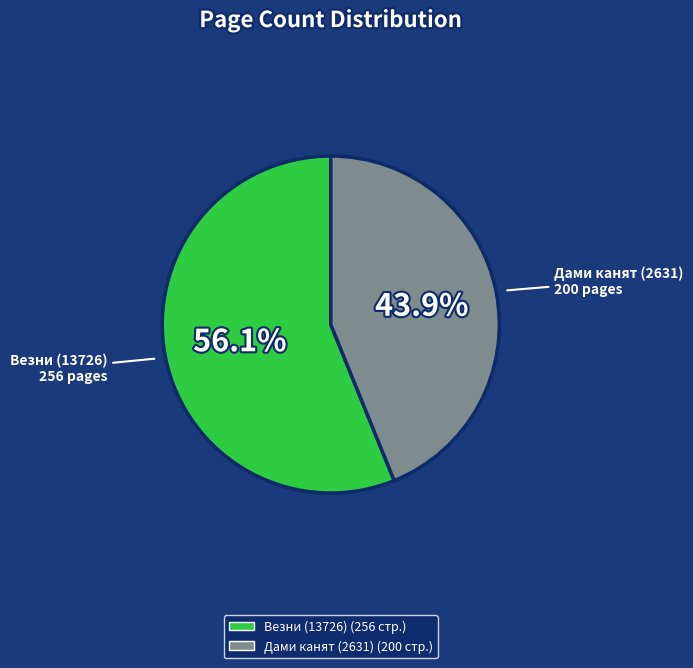

What portion of the pie excludes Дами канят (2631)?

56.1%